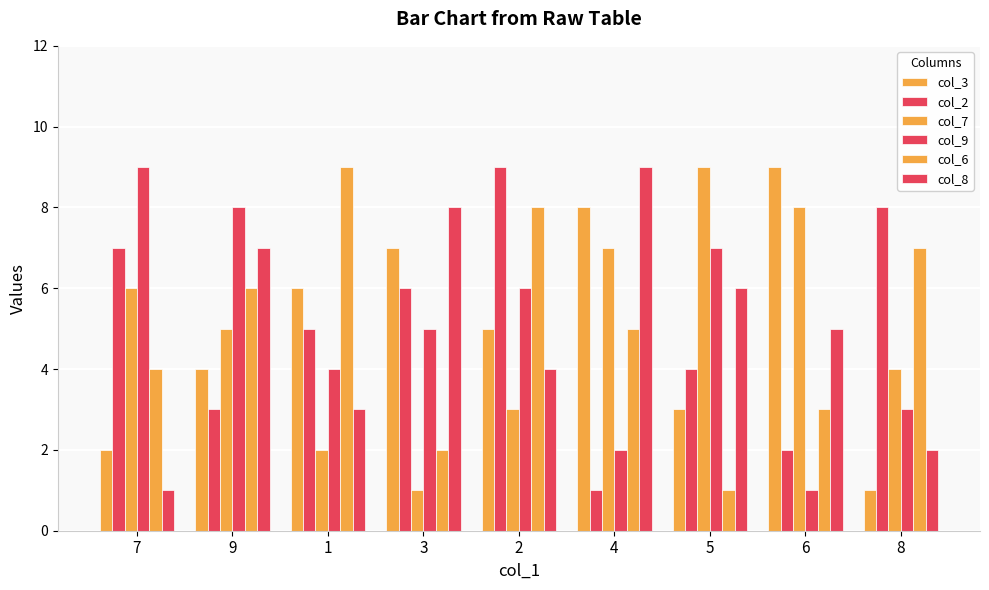

What is the sum of all col_3 values?

45